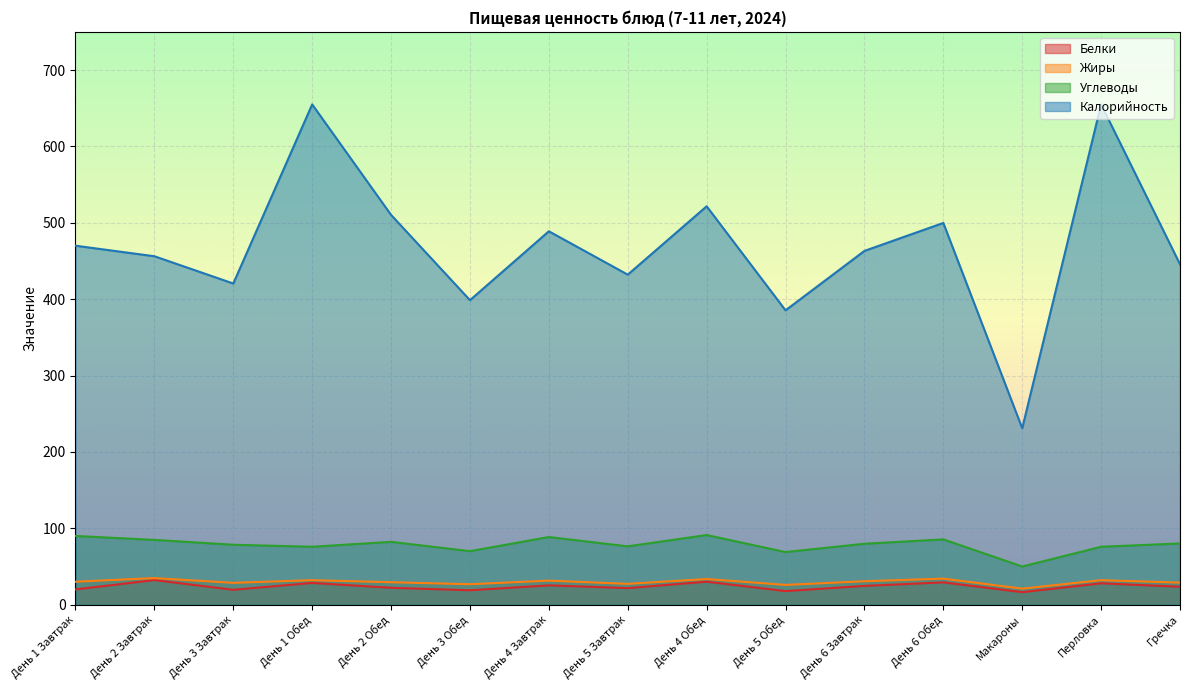

At how many categories does at least one series exceed 438?

10